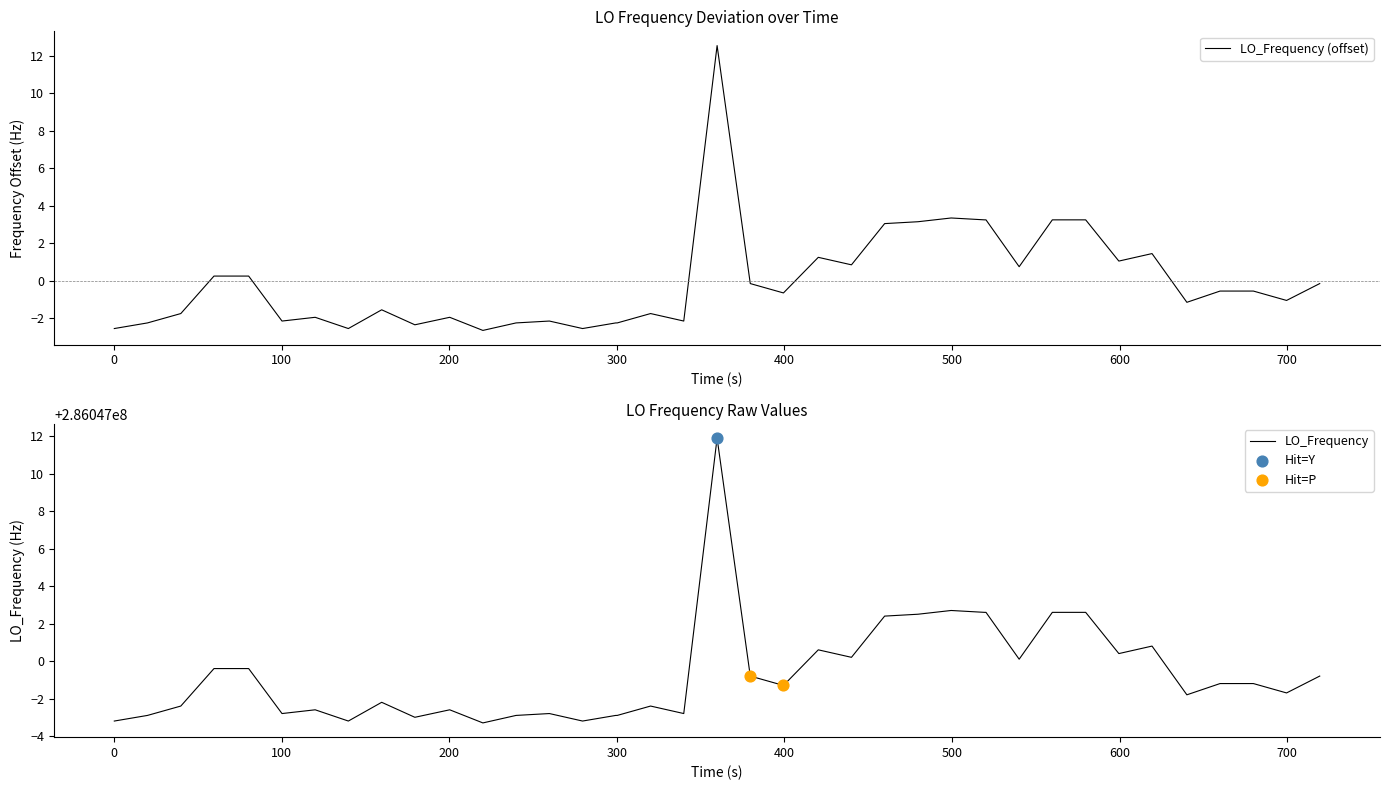

What is the minimum value for LO_Frequency (offset)?

-2.6